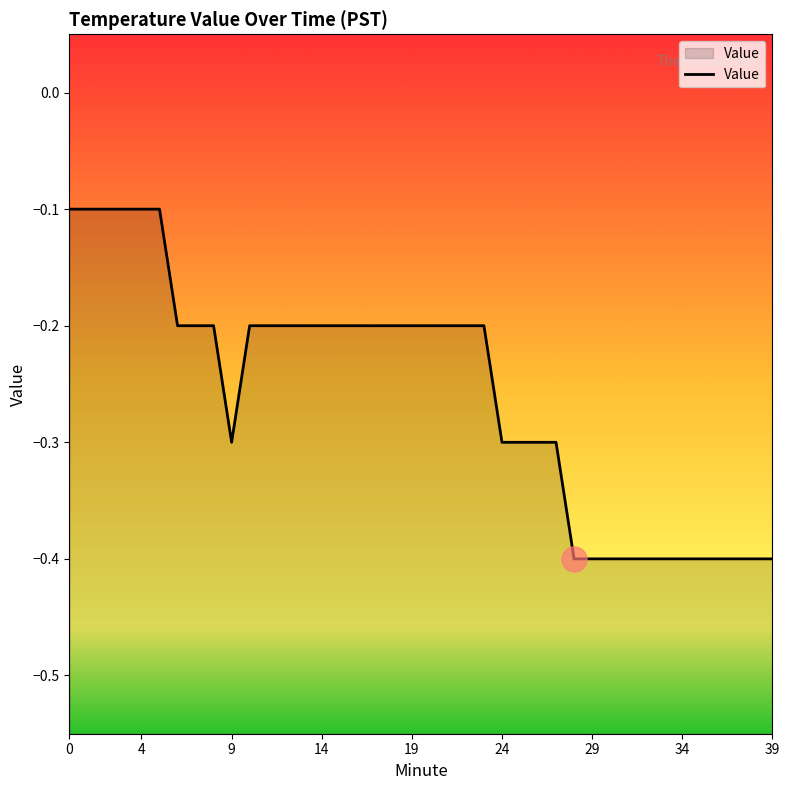

What is the change in value from 1 to 9?

-0.2